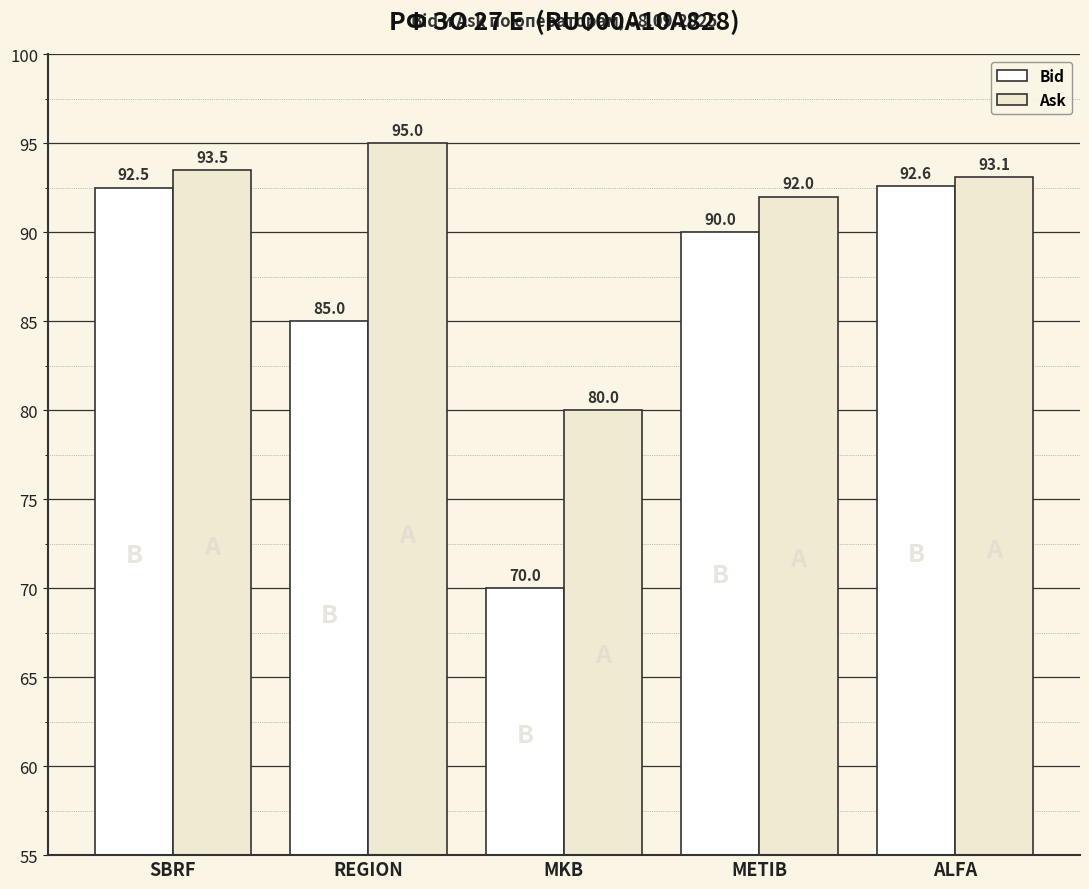

Which series has the largest total across all categories?

Ask